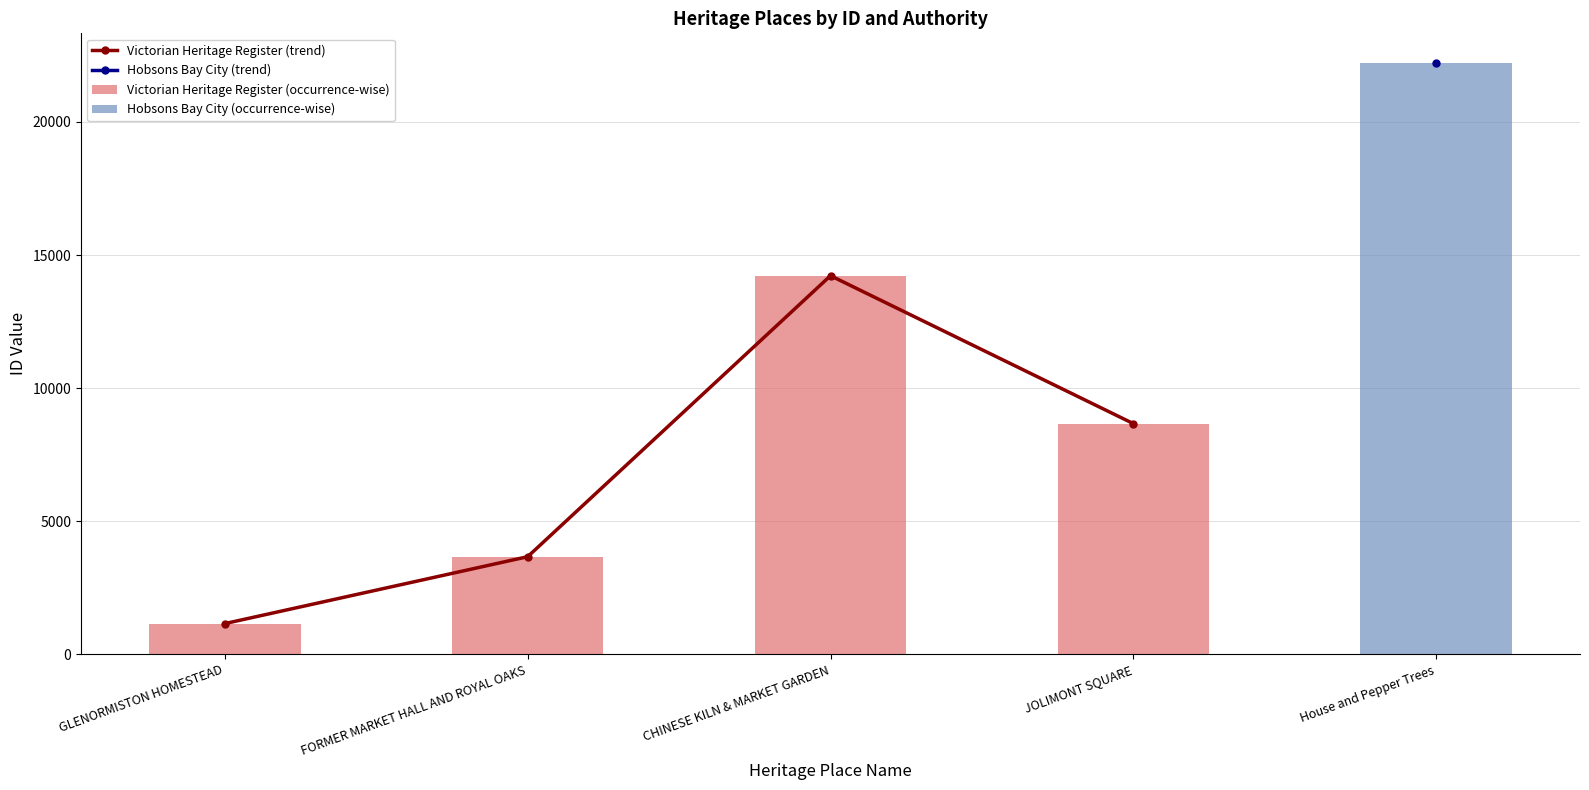

Which series has the largest total across all categories?

Victorian Heritage Register (occurrence-wise)